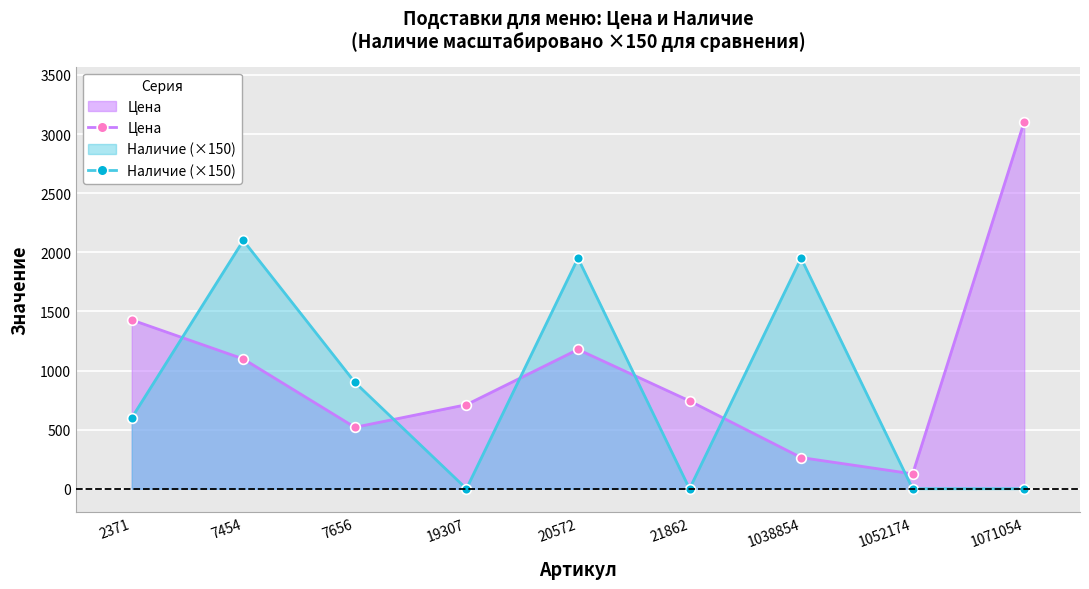

Rank the series at 7454 from lowest to highest value.

Цена, Наличие (×150)